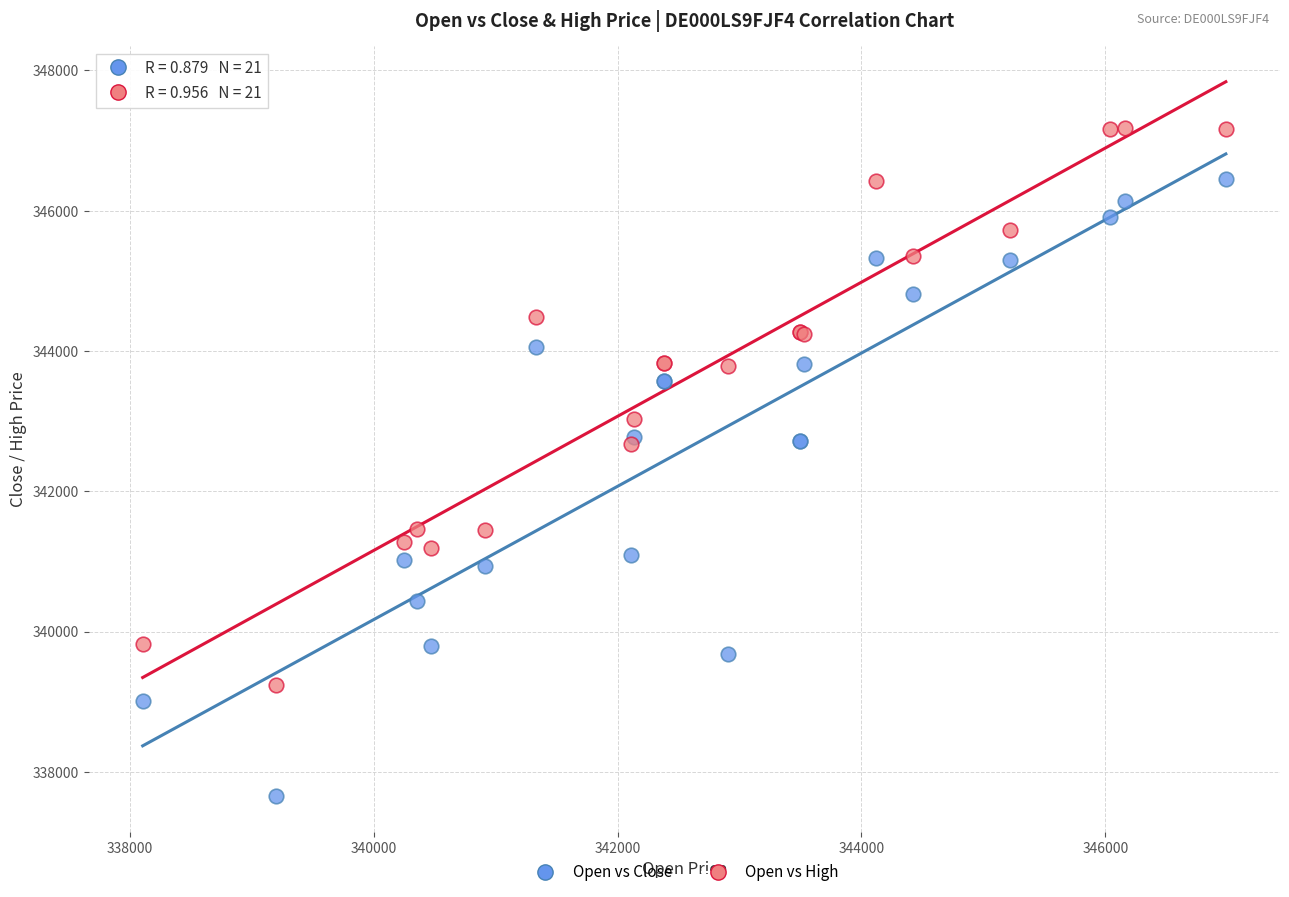

Which series contains the lowest Y value?

Open vs Close